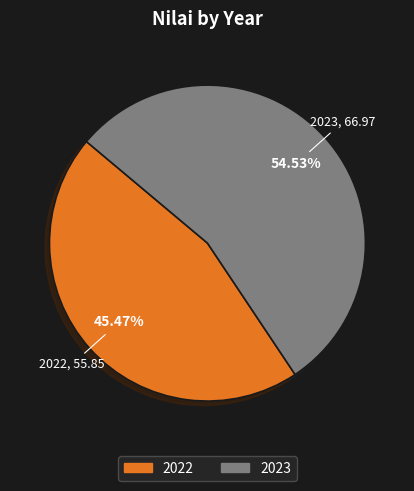

What is the majority slice?

2023